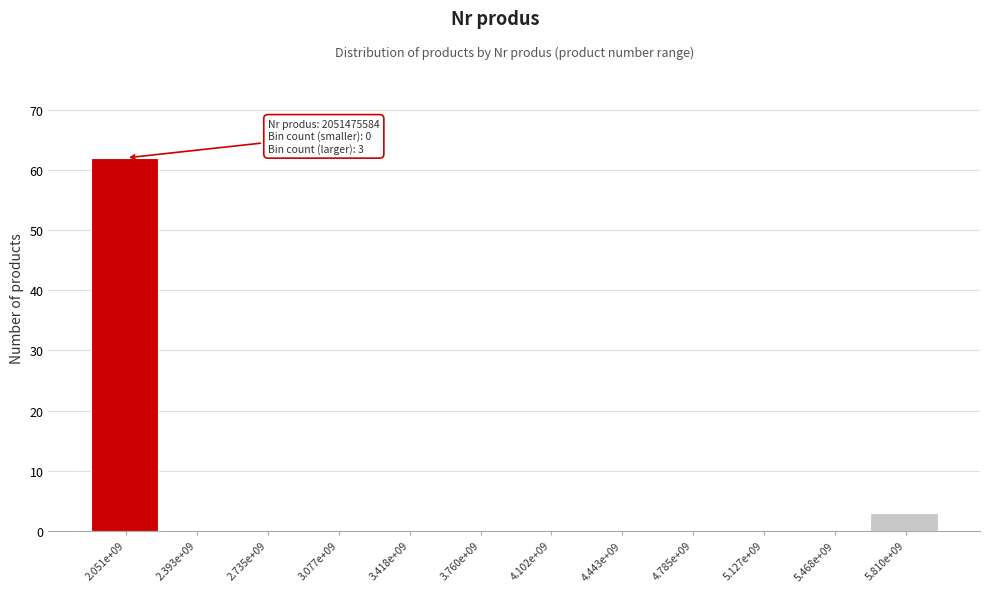

Reading left to right, transcribe all the data shown in this chart.

2.051e+09=62	2.393e+09=0	2.735e+09=0	3.077e+09=0	3.418e+09=0	3.760e+09=0	4.102e+09=0	4.443e+09=0	4.785e+09=0	5.127e+09=0	5.468e+09=0	5.810e+09=3